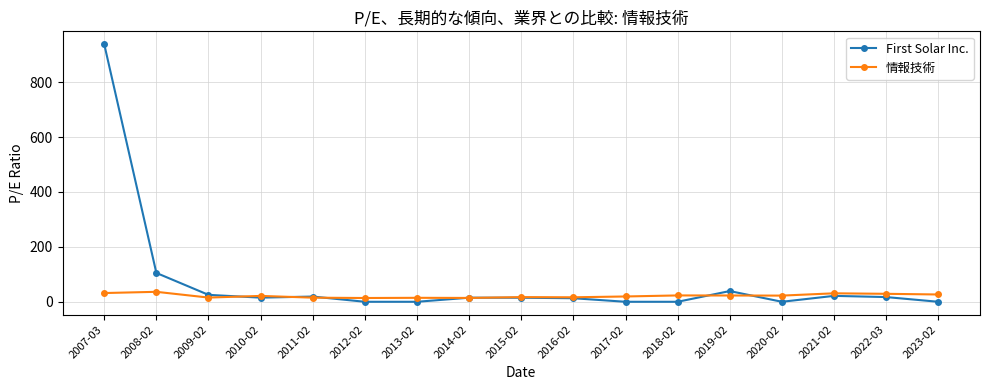

What is the average value of the 情報技術 series?

21.7